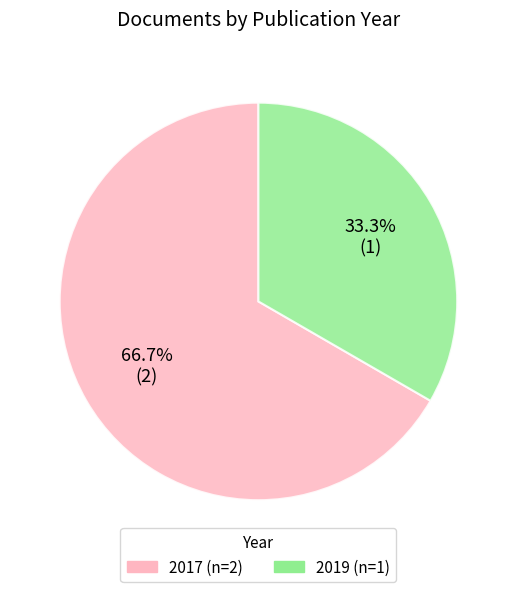

Does any single category account for the majority?

Yes